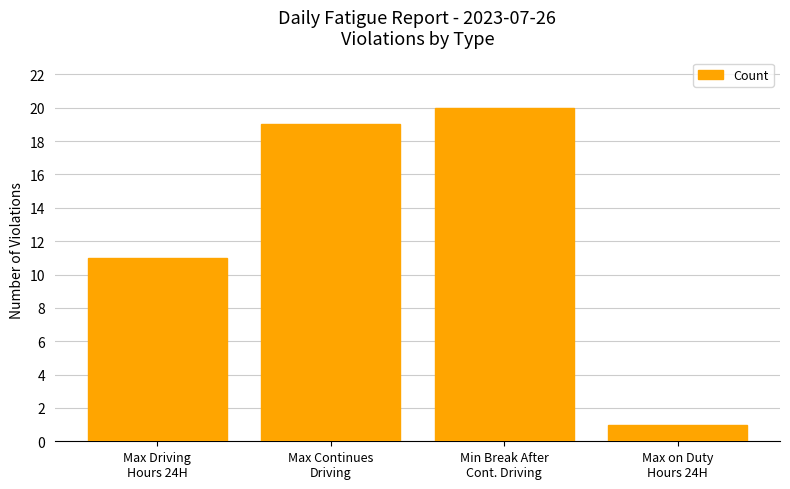

What is the difference between the second highest and minimum values?

18